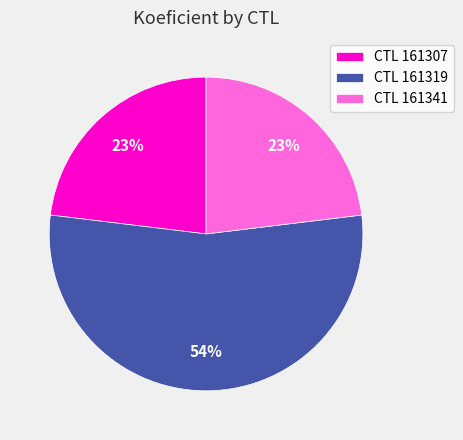

The CTL 161319 slice represents 54% of the pie. True or false?

True